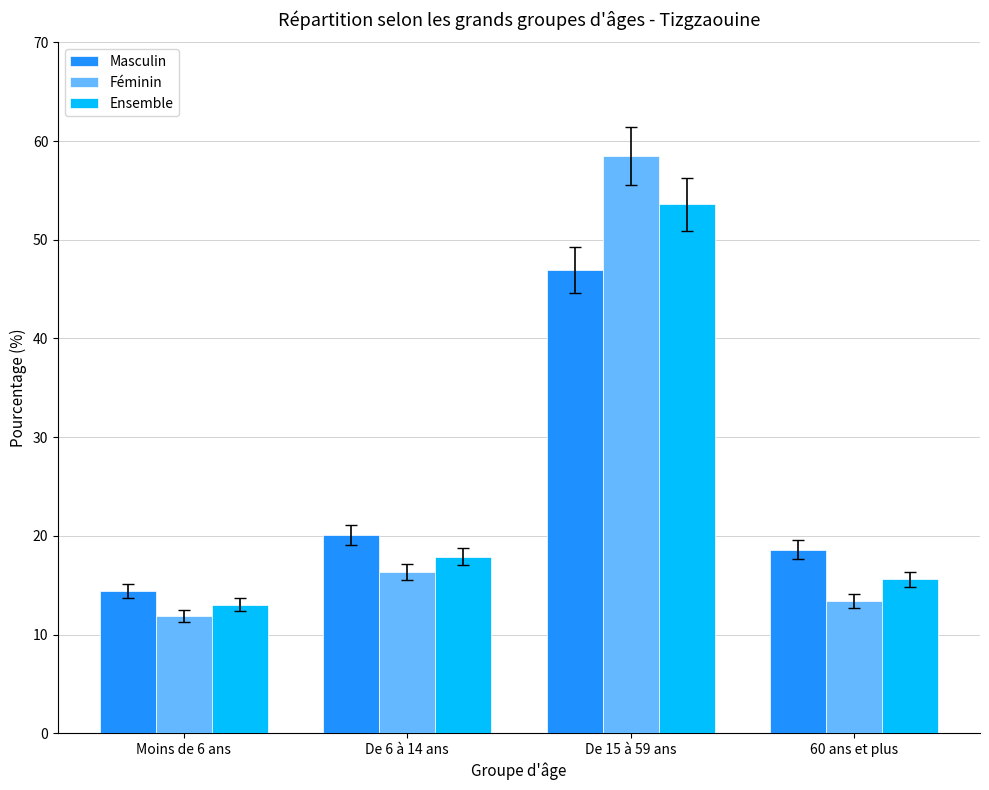

What is the difference between the maximum and minimum values in the Féminin series?

46.6